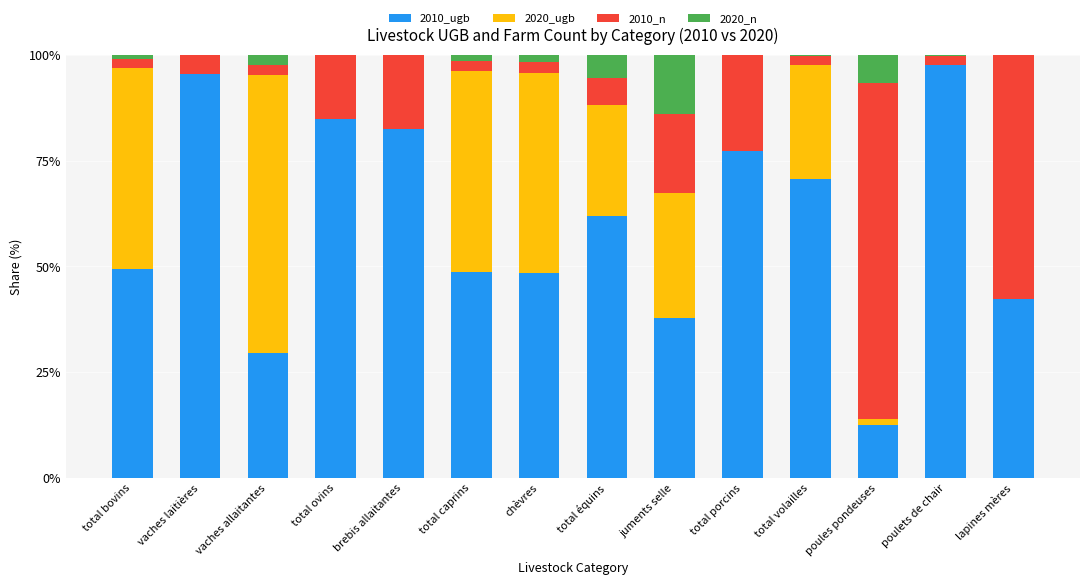

Which category has the highest value in the 2010_ugb series?

poulets de chair